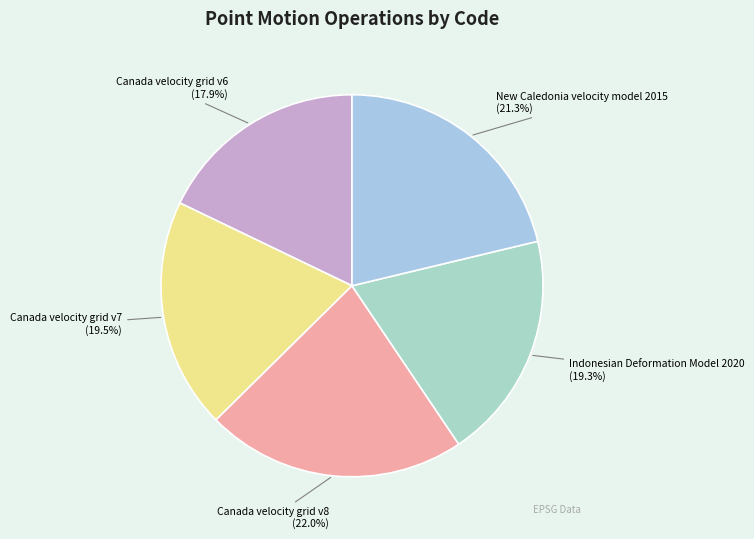

Is there any slice that represents more than half of the pie?

No